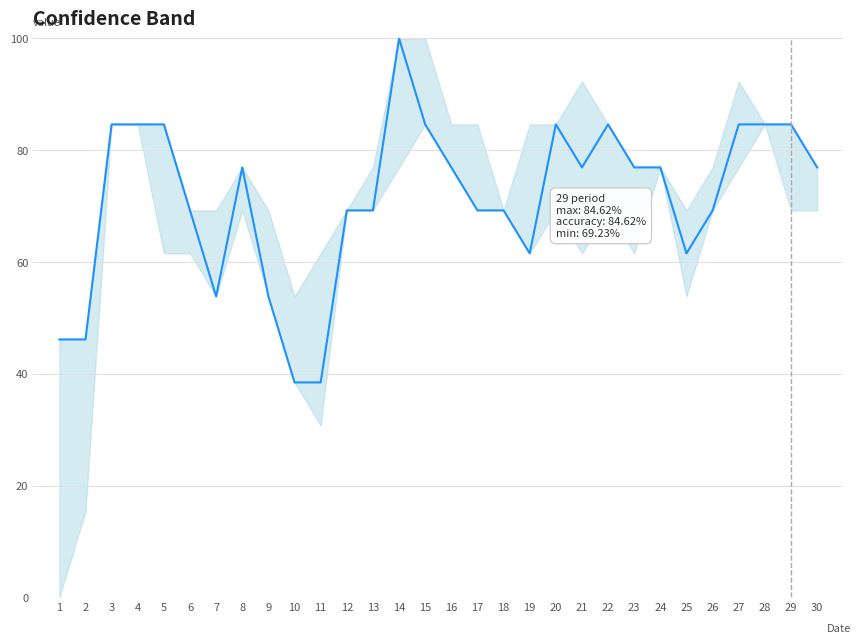

What is the sum of all values?

2138.5